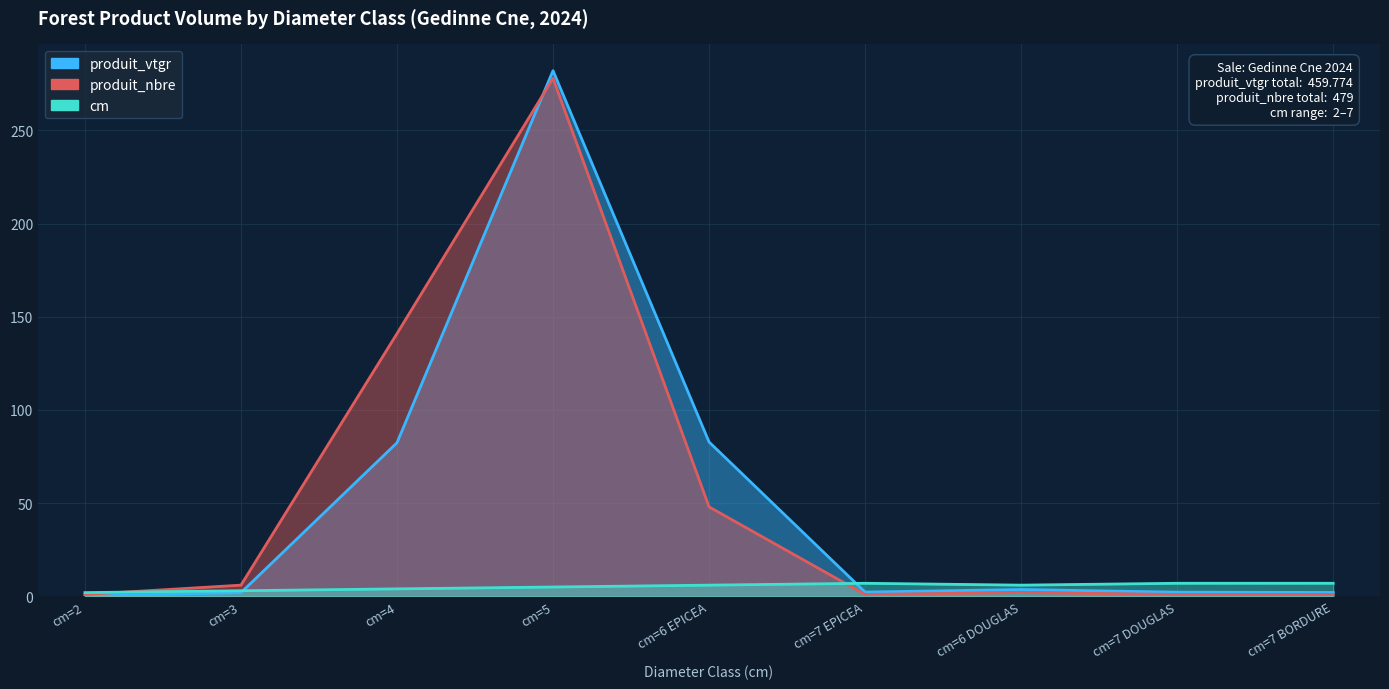

How many interior local peaks does the produit_nbre series have?

2